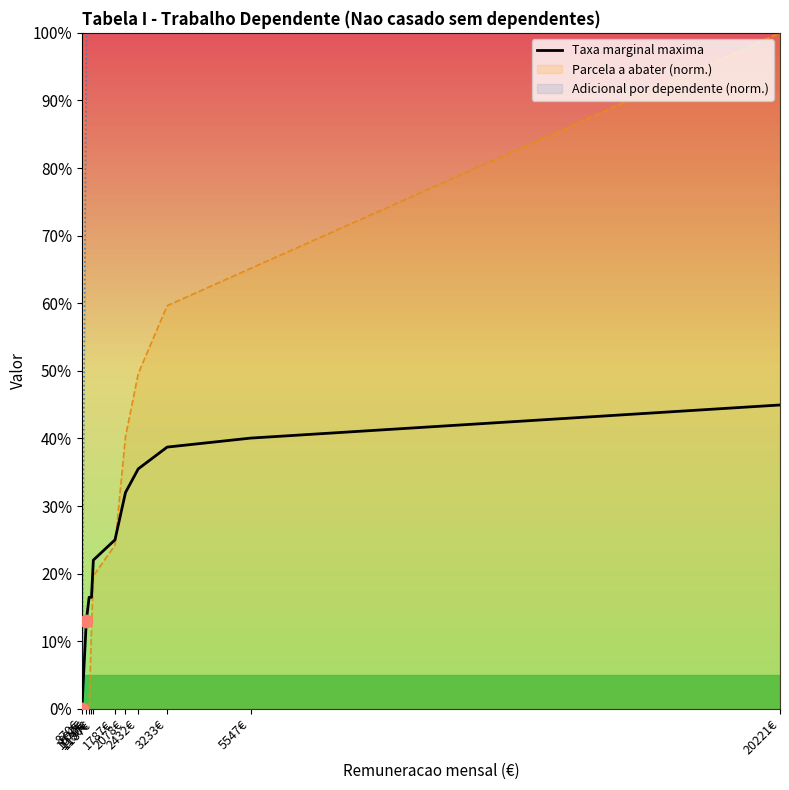

Which has a higher value, 992€ or 5547€?

5547€